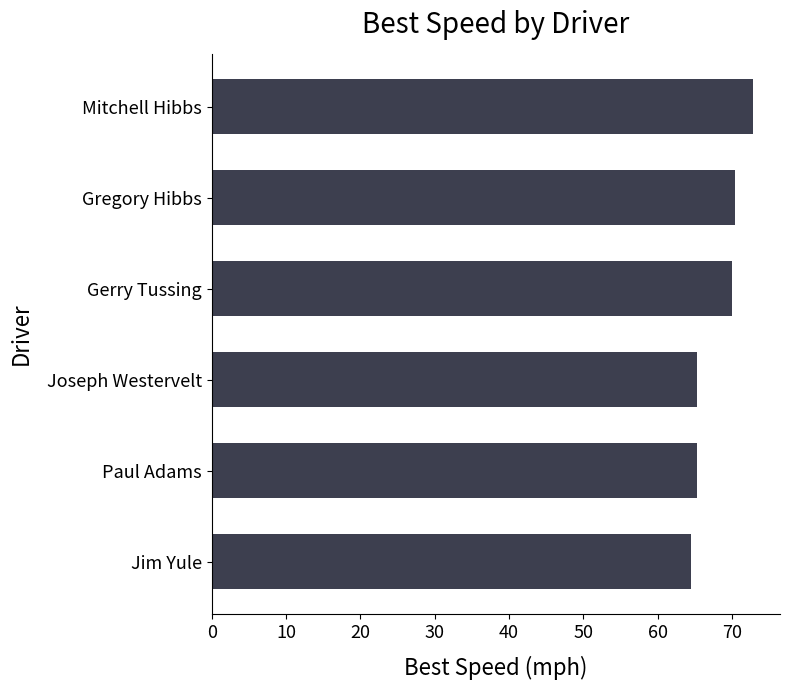

What value does the data have at Paul Adams?

65.3